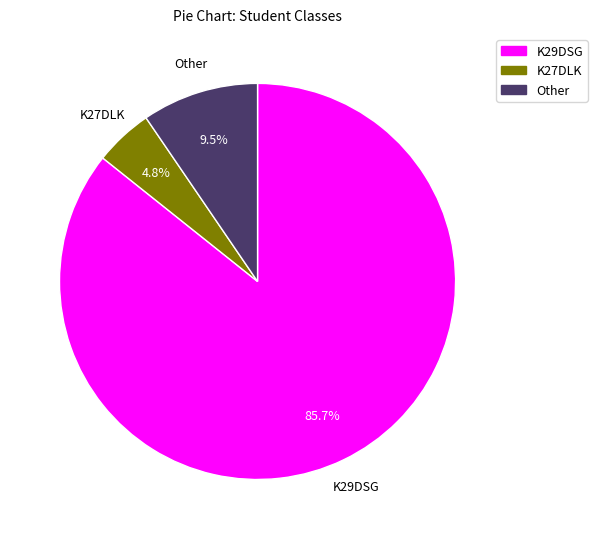

Which has a higher value, K27DLK or K29DSG?

K29DSG